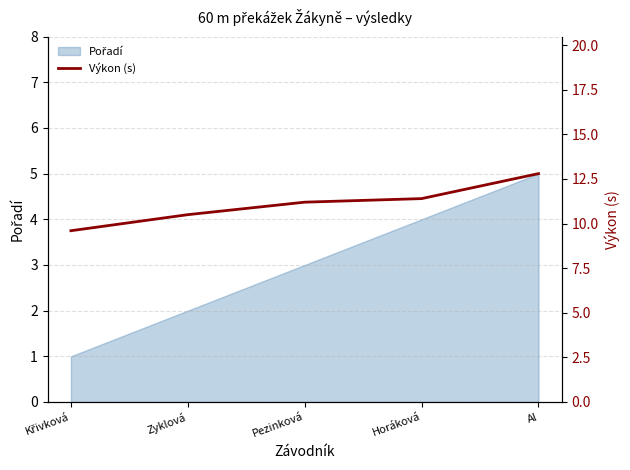

Count the number of values greater than 11.

3